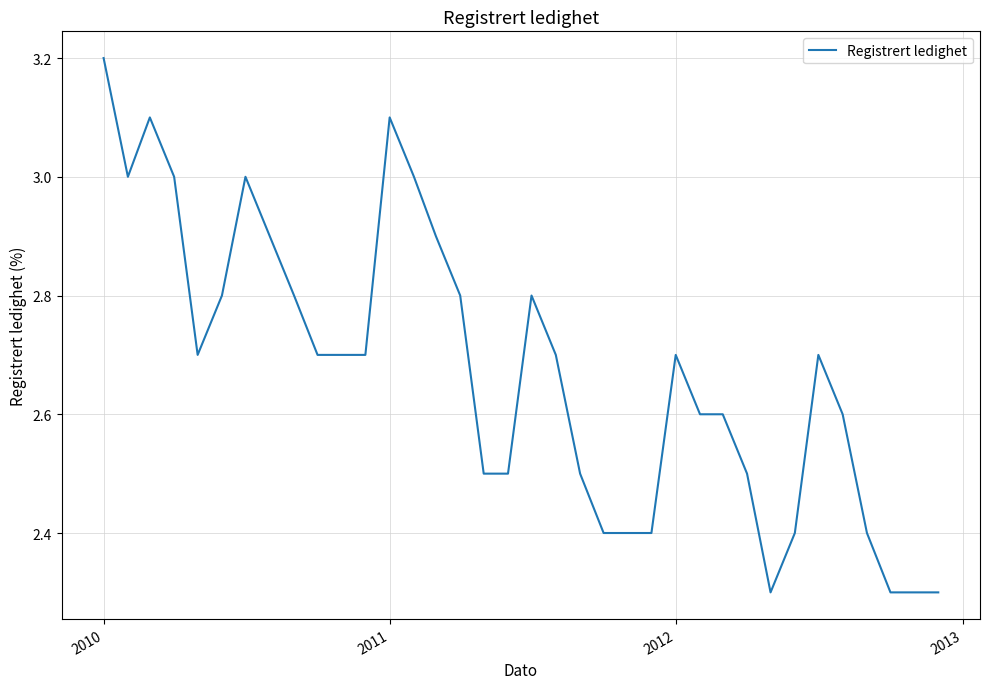

What is the average value?

2.7